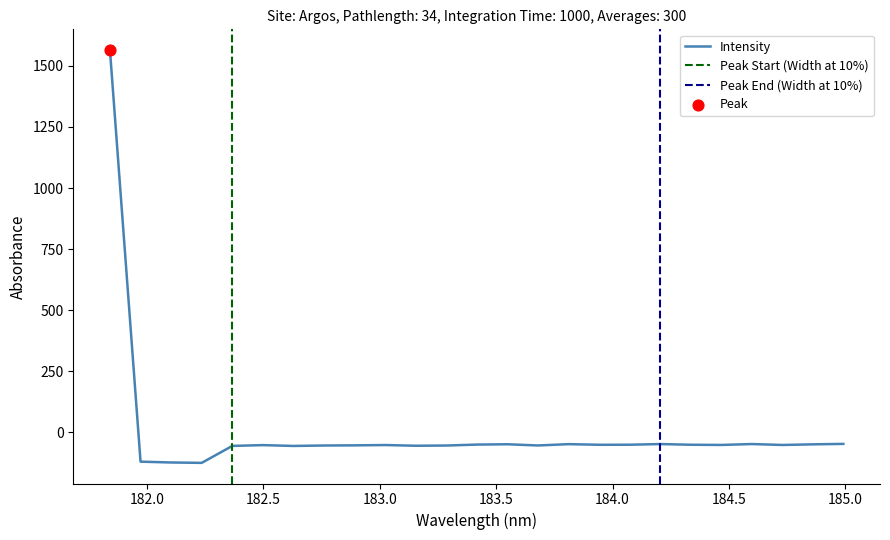

Between 183.811206745 and 183.4176122368, which is larger?

183.811206745